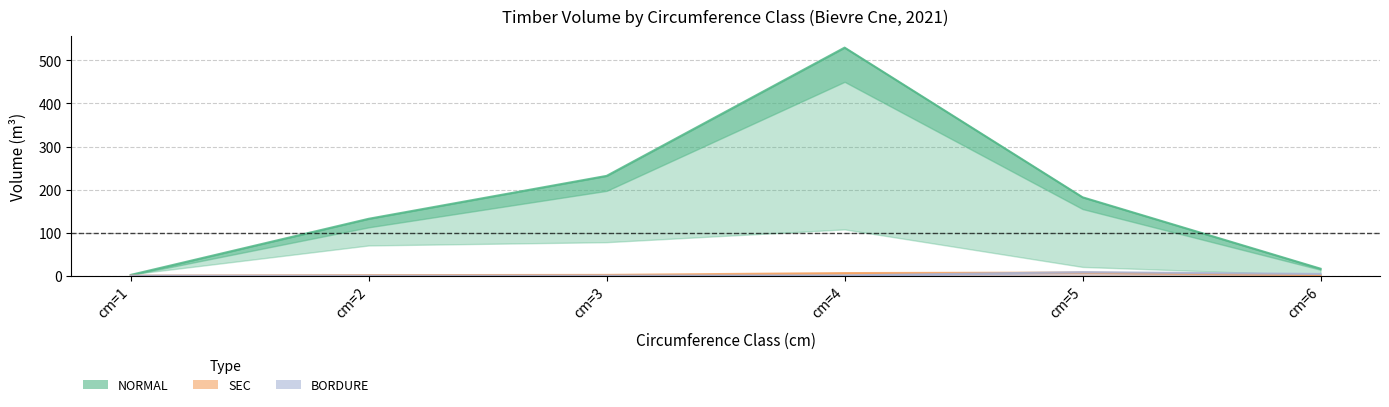

At which label is SEC centre closest to 3?

cm=3